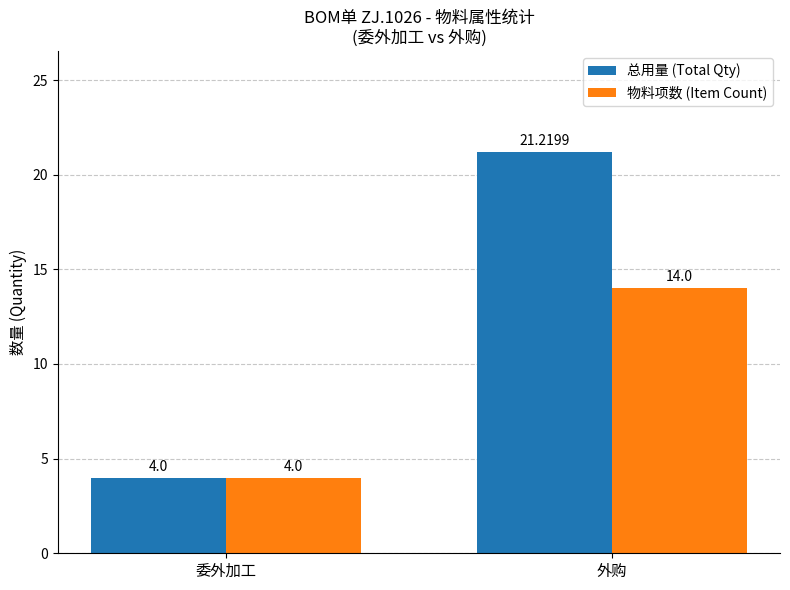

What is the sum of all 总用量 (Total Qty) values?

25.2